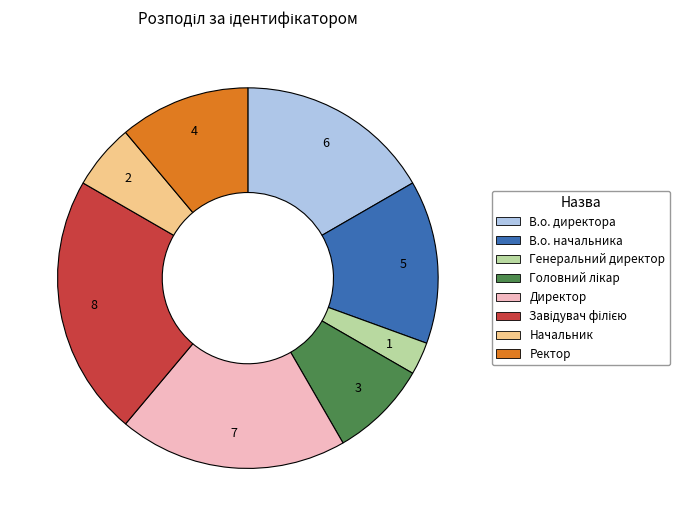

What is the ratio of the value at Ректор to the value at Генеральний директор?

4.0